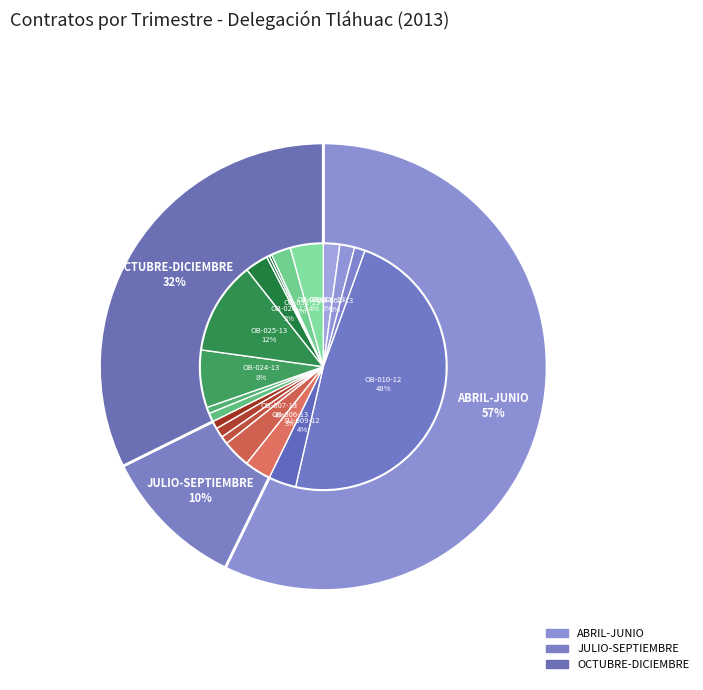

How many segments does this pie chart have?

19